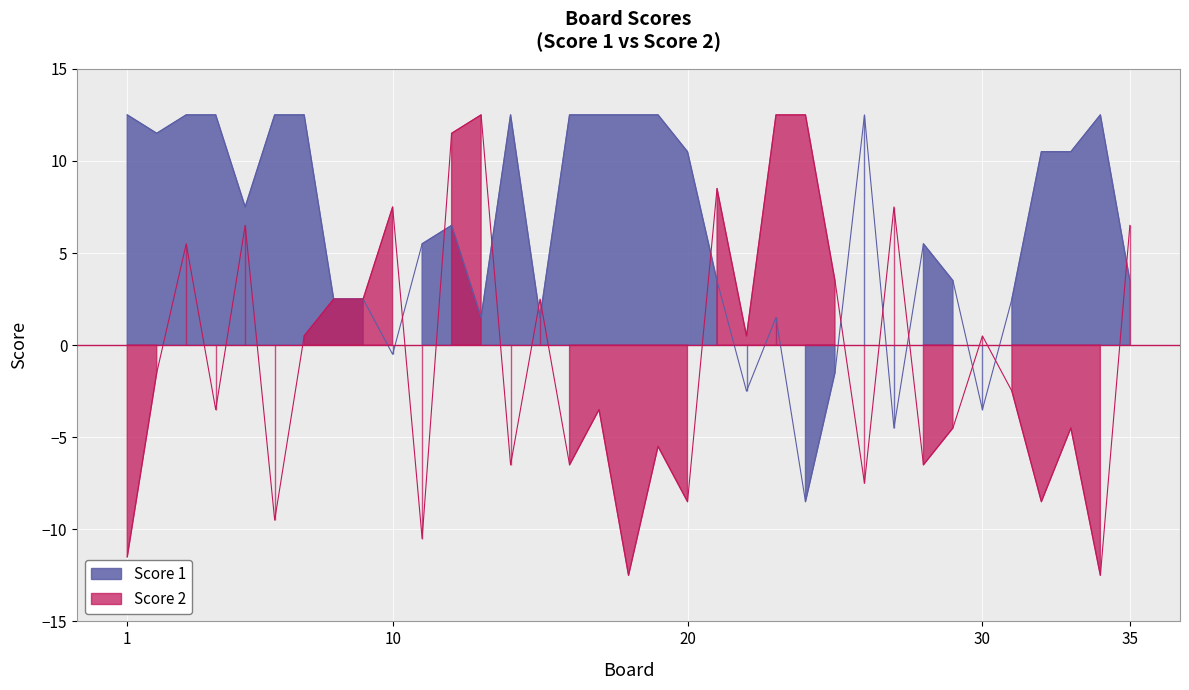

How many values in the Score 2 series exceed -1?

17